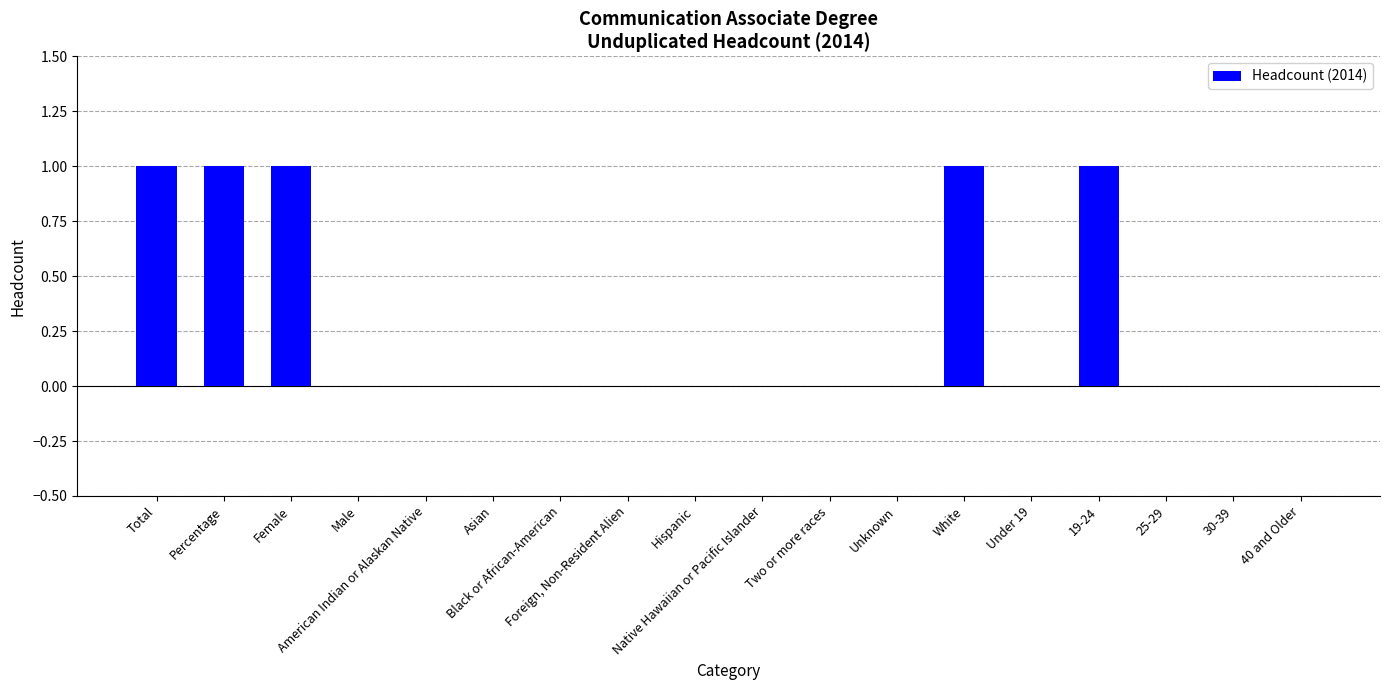

The value at Male is 0. True or false?

True